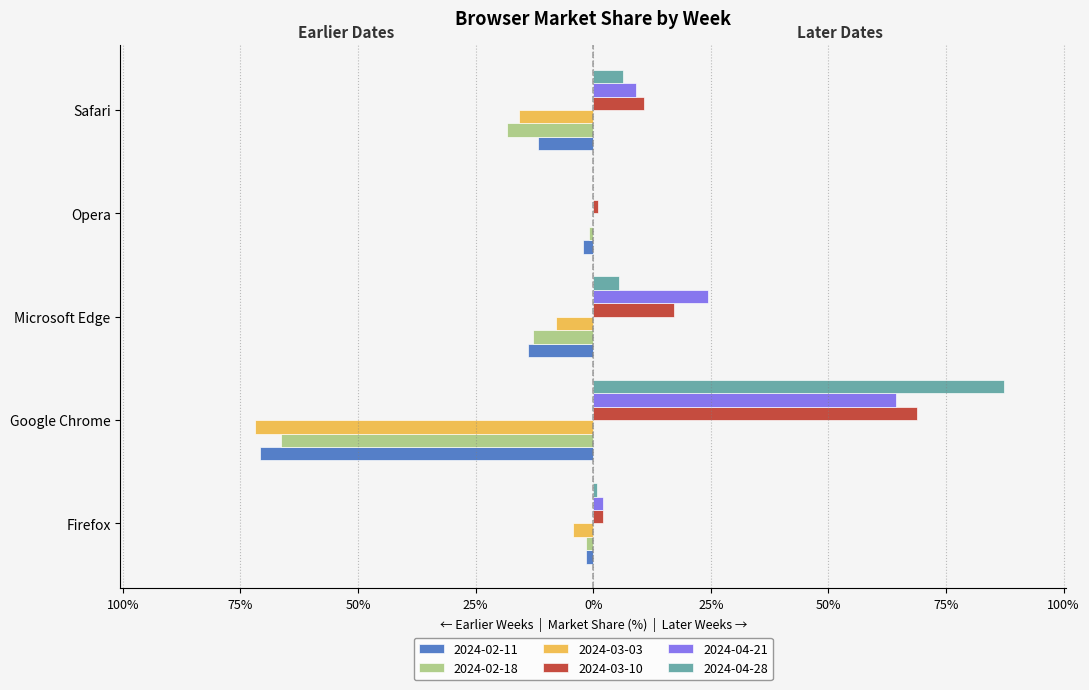

Reading left to right, list all the values displayed in this chart.

2024-02-11: -1.5	-70.8	-13.9	-2.2	-11.7
2024-02-18: -1.6	-66.4	-12.8	-0.8	-18.4
2024-03-03: -4.4	-71.9	-7.9	0.0	-15.8
2024-03-10: 2.1	68.8	17.2	1.1	10.8
2024-04-21: 2.0	64.3	24.5	0.0	9.2
2024-04-28: 0.8	87.4	5.5	0.0	6.3